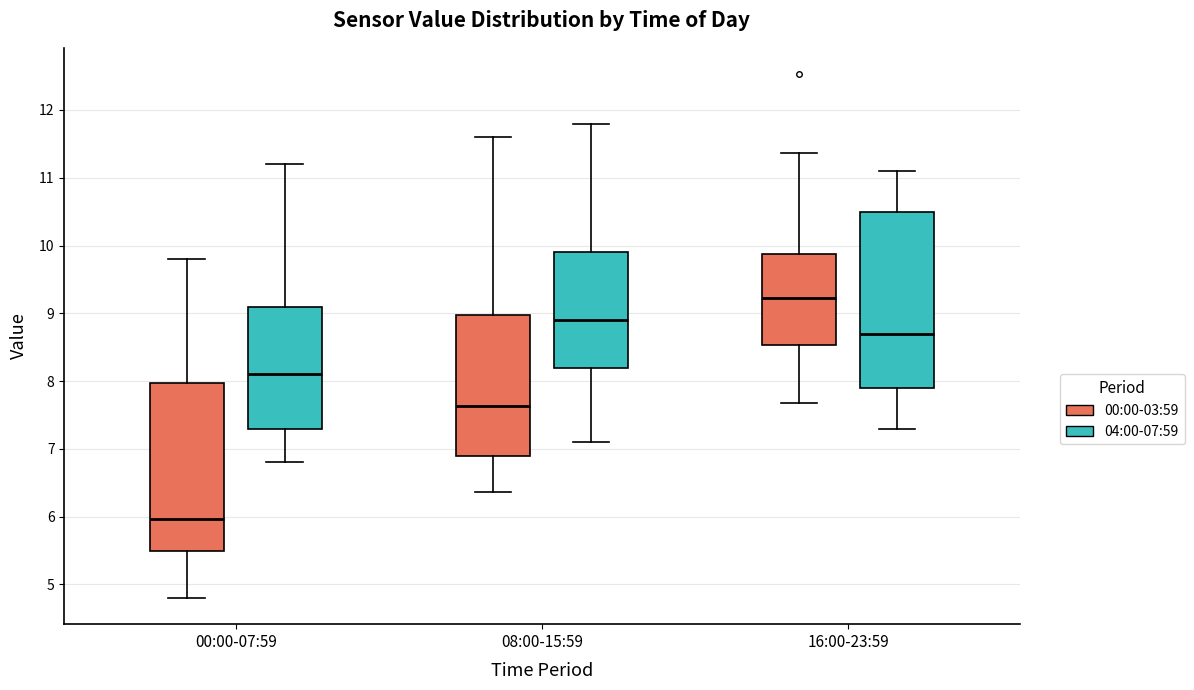

Reading left to right, transcribe this box plot: for each box, give where its median line is, the range the box spans, and where its two whiskers end, as read against the y-axis. The values are not printed on the chart, so give them approximately, as read against the axis.

00:00-07:59 (00:00-03:59): median 6.0, box 5.5 to 8.0, whiskers 4.8 to 9.8
00:00-07:59 (04:00-07:59): median 8.1, box 7.3 to 9.1, whiskers 6.8 to 11.2
08:00-15:59 (00:00-03:59): median 7.6, box 6.9 to 9.0, whiskers 6.4 to 11.6
08:00-15:59 (04:00-07:59): median 8.9, box 8.2 to 9.9, whiskers 7.1 to 11.8
16:00-23:59 (00:00-03:59): median 9.2, box 8.5 to 9.9, whiskers 7.7 to 11.4
16:00-23:59 (04:00-07:59): median 8.7, box 7.9 to 10.5, whiskers 7.3 to 11.1